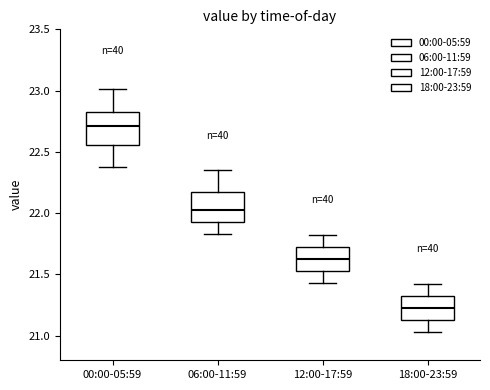

Reading left to right, read every box against the y-axis: the position of its median line, the range the box covers, and the ends of its whiskers. The values are not printed on the chart, so give them approximately, as read against the axis.

00:00-05:59: median 22.70, box 22.55 to 22.85, whiskers 22.40 to 23.00
06:00-11:59: median 22.05, box 21.95 to 22.15, whiskers 21.85 to 22.35
12:00-17:59: median 21.65, box 21.55 to 21.70, whiskers 21.45 to 21.80
18:00-23:59: median 21.25, box 21.15 to 21.30, whiskers 21.05 to 21.40